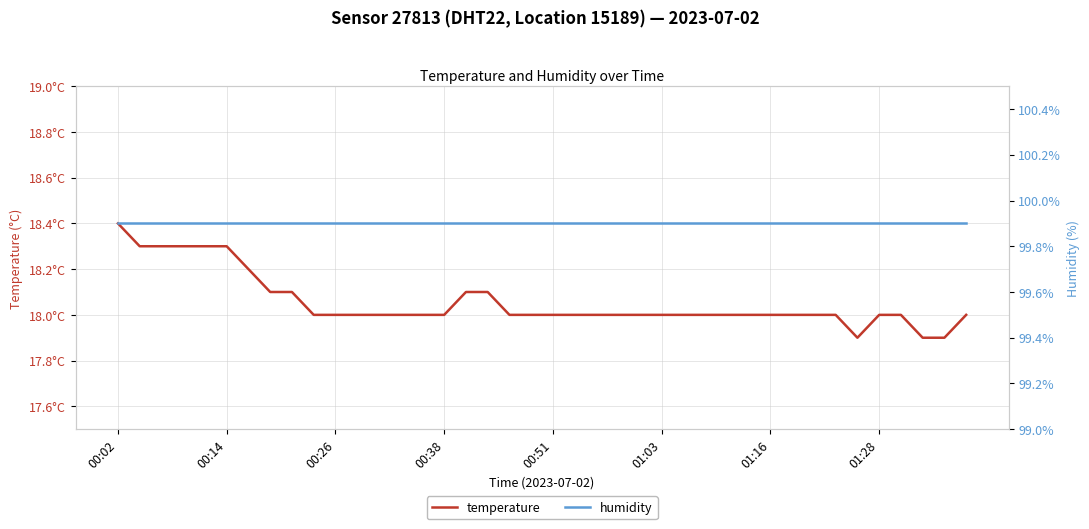

The temperature series shows 30.7 at 32. True or false?

False